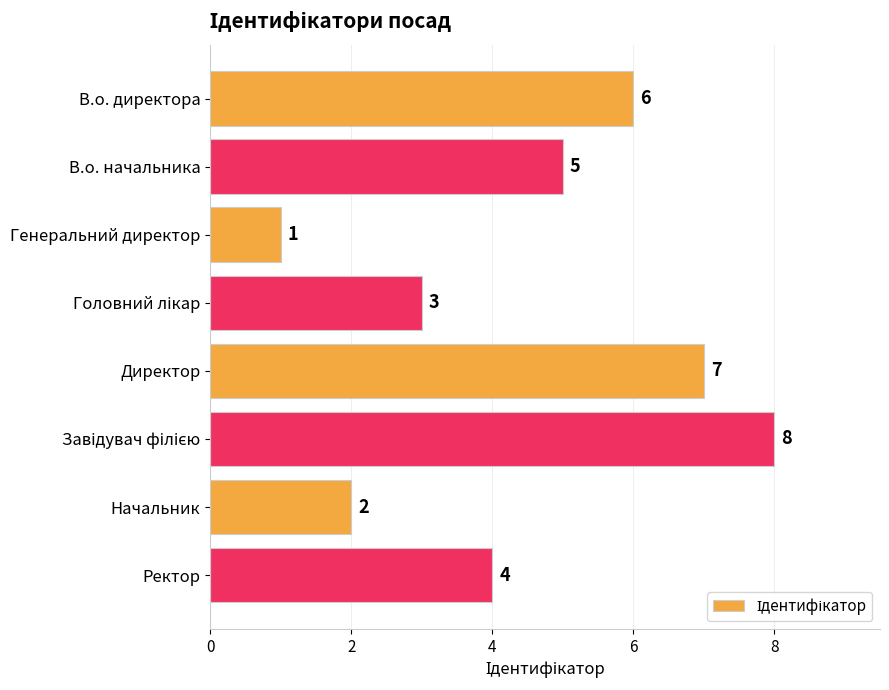

The value at В.о. начальника is 5. True or false?

True